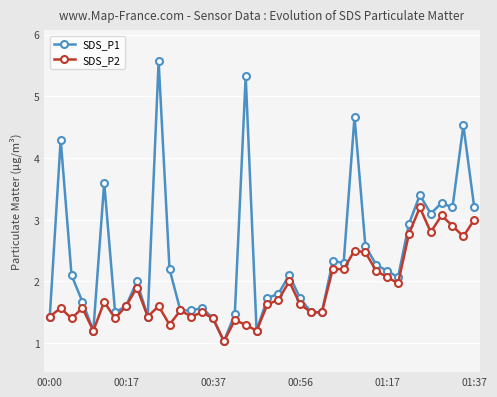

Which series has the widest spread of values?

SDS_P1